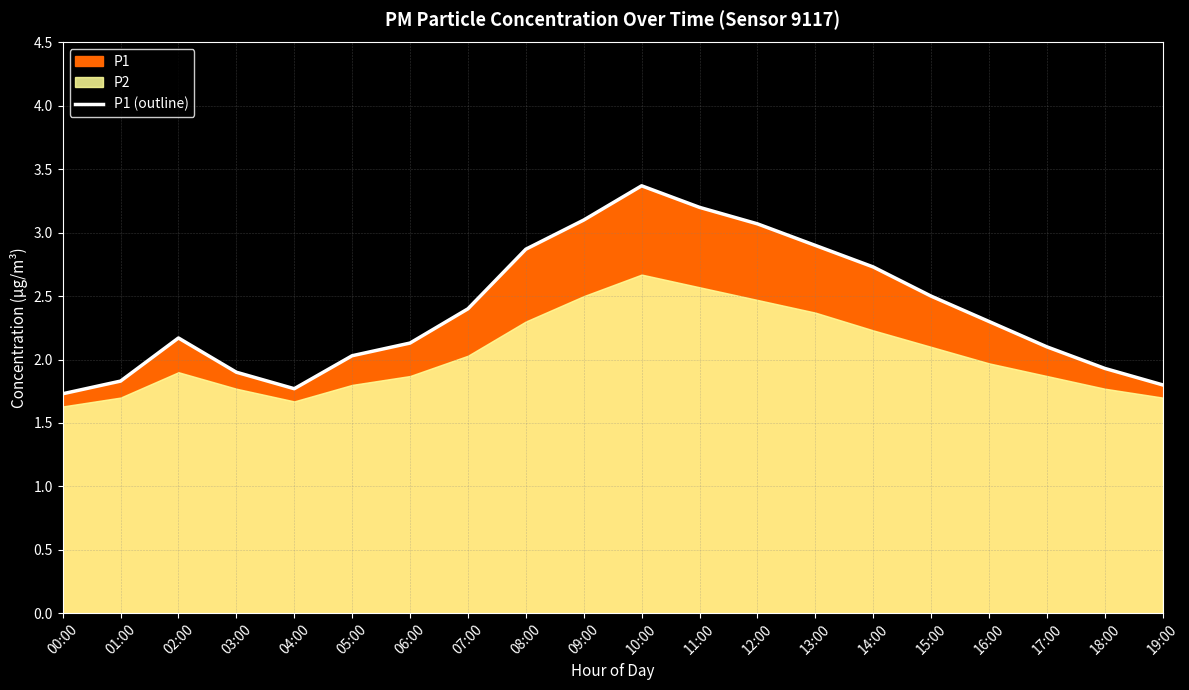

What is the label of the 16th point from the right?

04:00